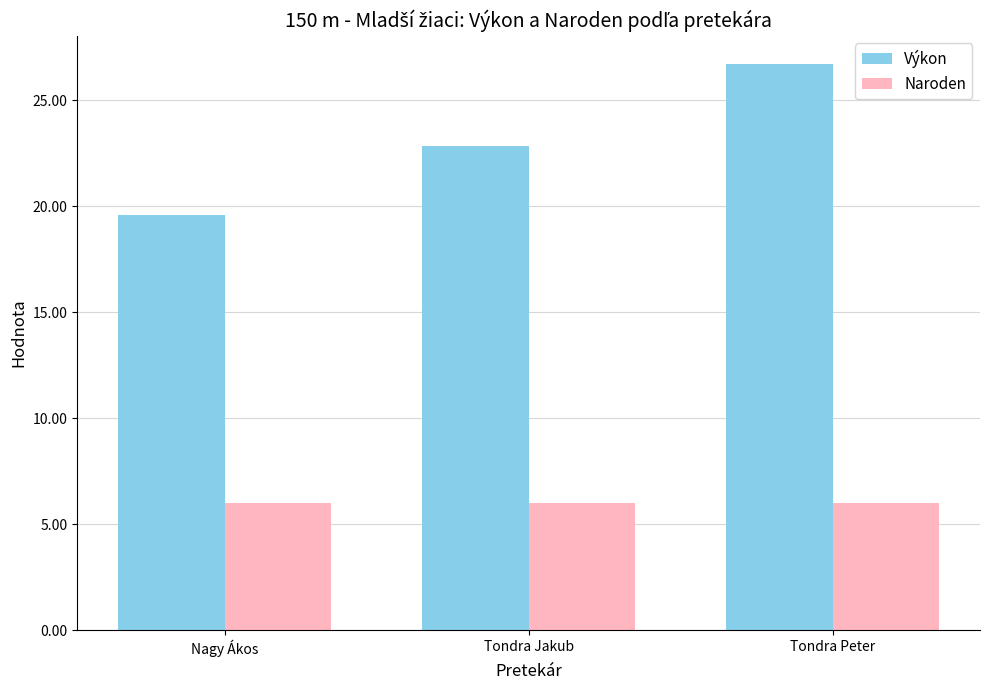

What is the average value of the Naroden series?

6.0